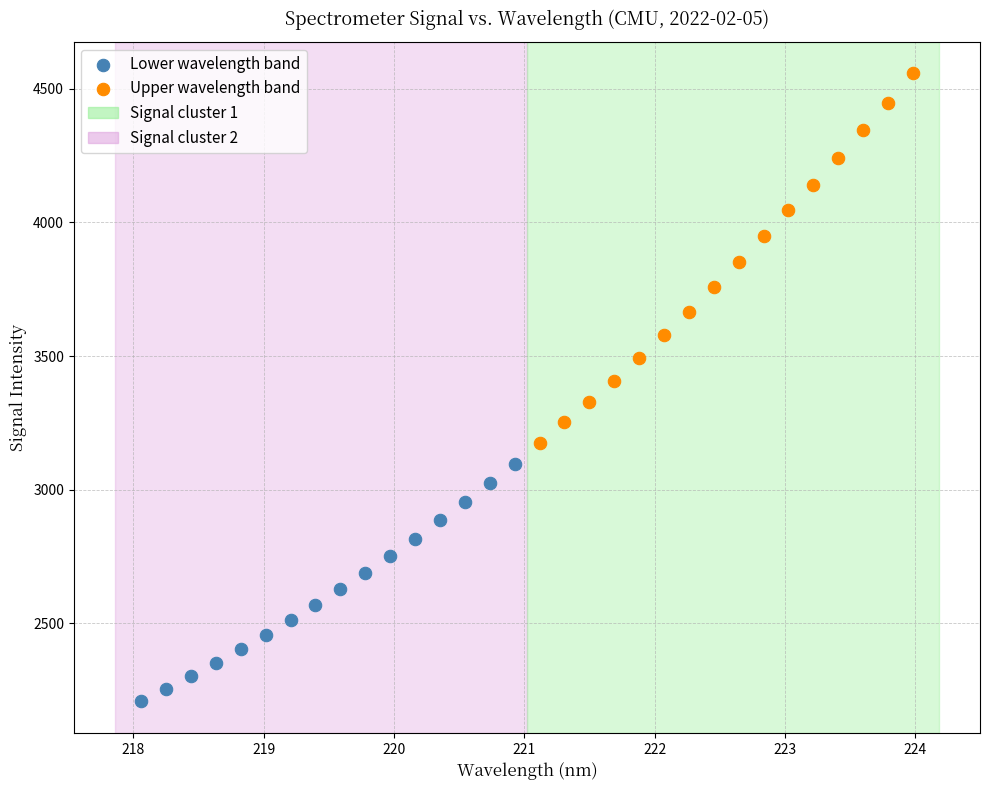

Which series has the widest spread of Y values?

Upper wavelength band